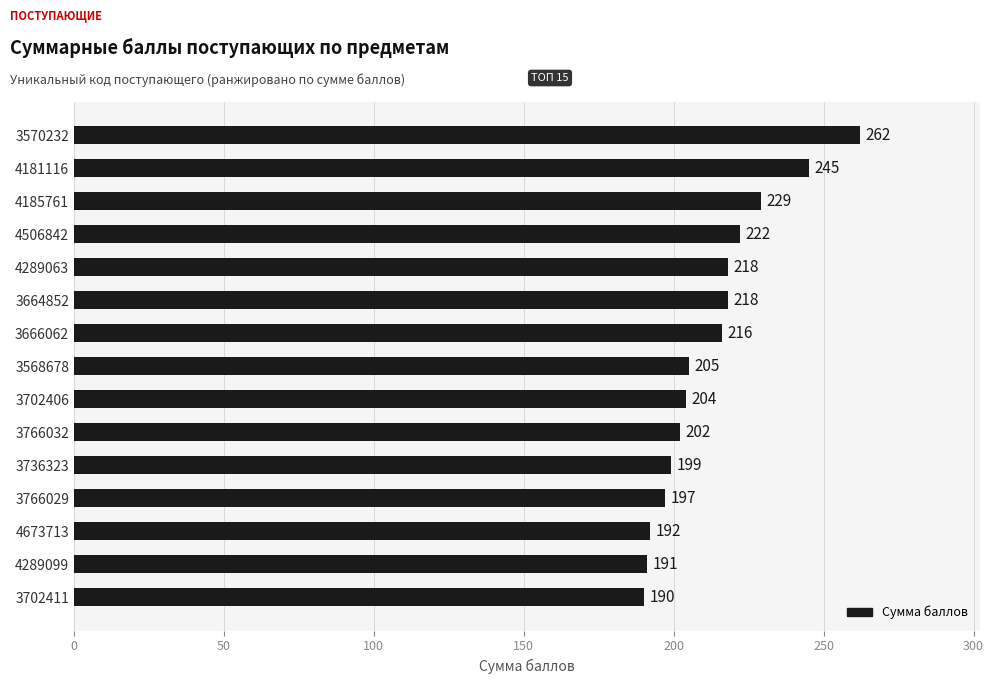

What is the change in value from 3766032 to 4673713?

-10